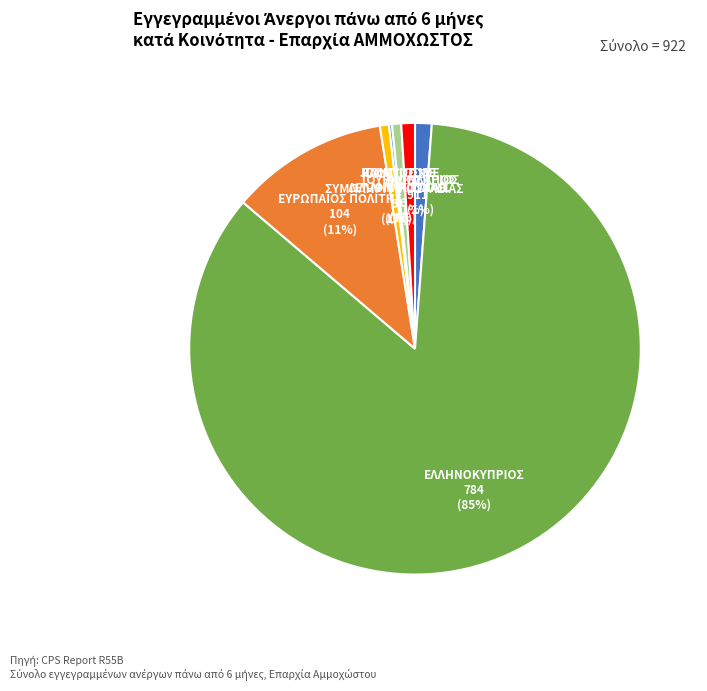

Do ΕΥΡΩΠΑΙΟΣ ΠΟΛΙΤΗΣ and ΠΟΝΤΙΟΣ ΜΕ ΕΛΛΗΝΙΚΟ ΔΙΑΒ. together represent more than half of the pie?

No